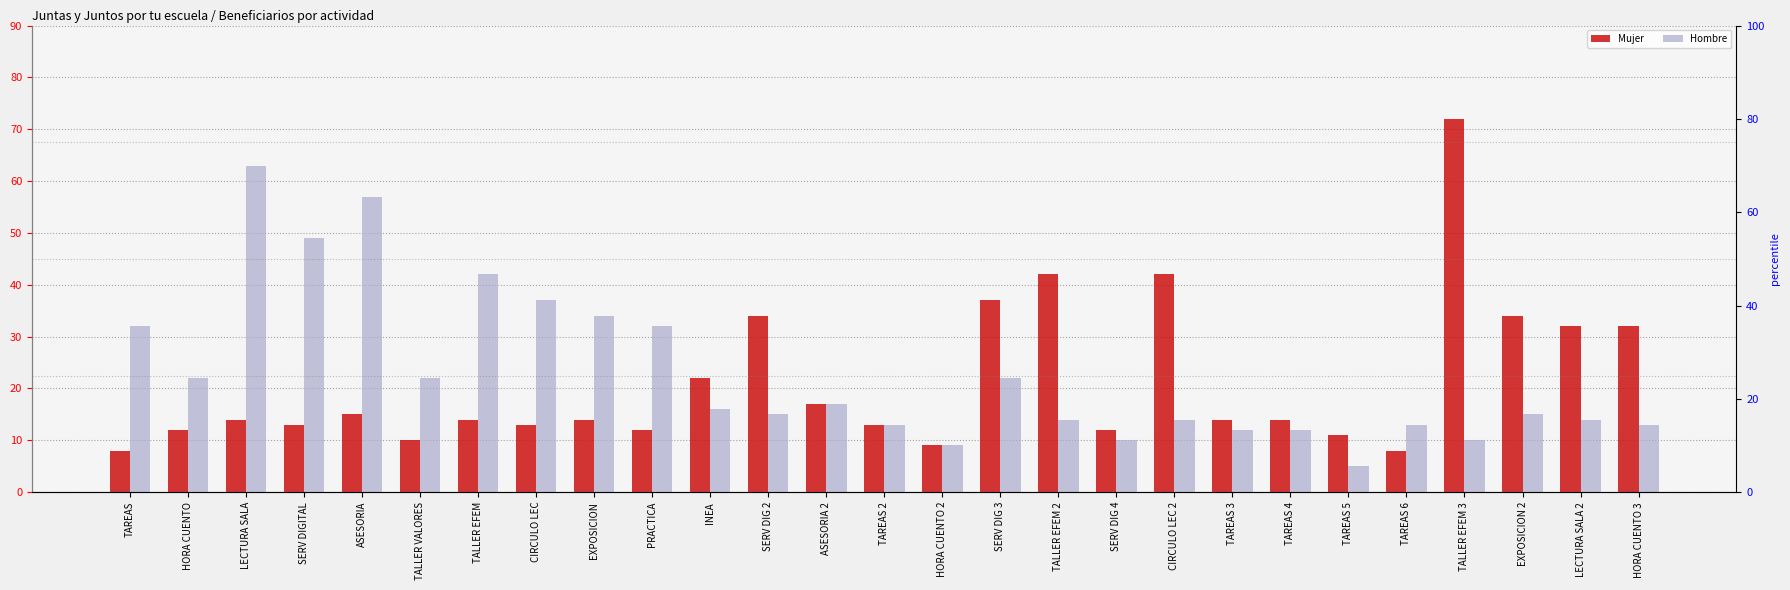

The value of Mujer at HORA CUENTO is 5. True or false?

False